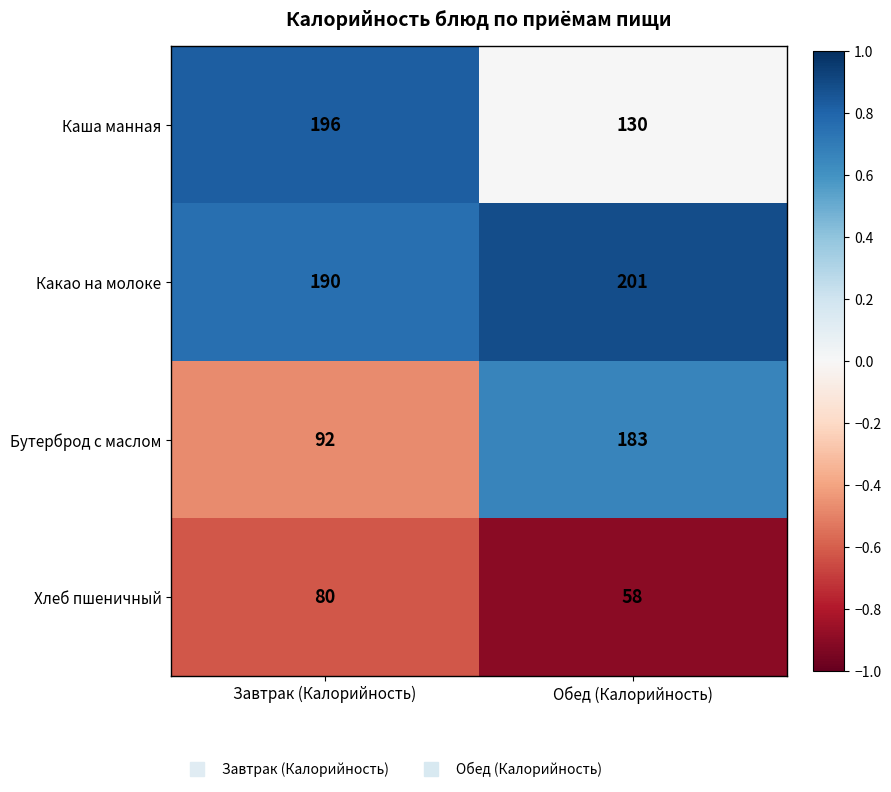

What is the difference between the maximum and minimum values in the Каша манная series?

66